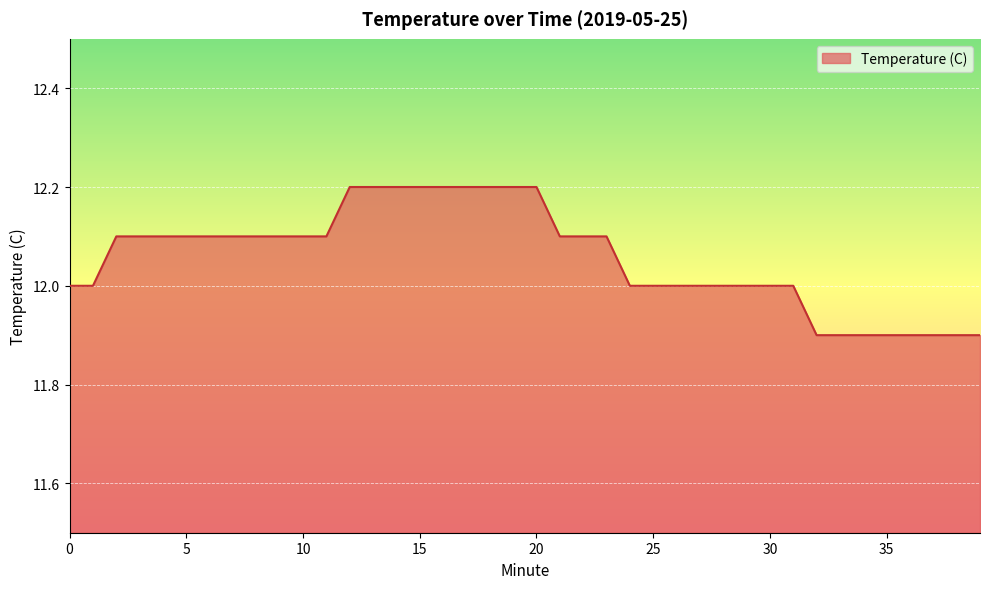

What is the difference between the maximum and minimum values?

0.3